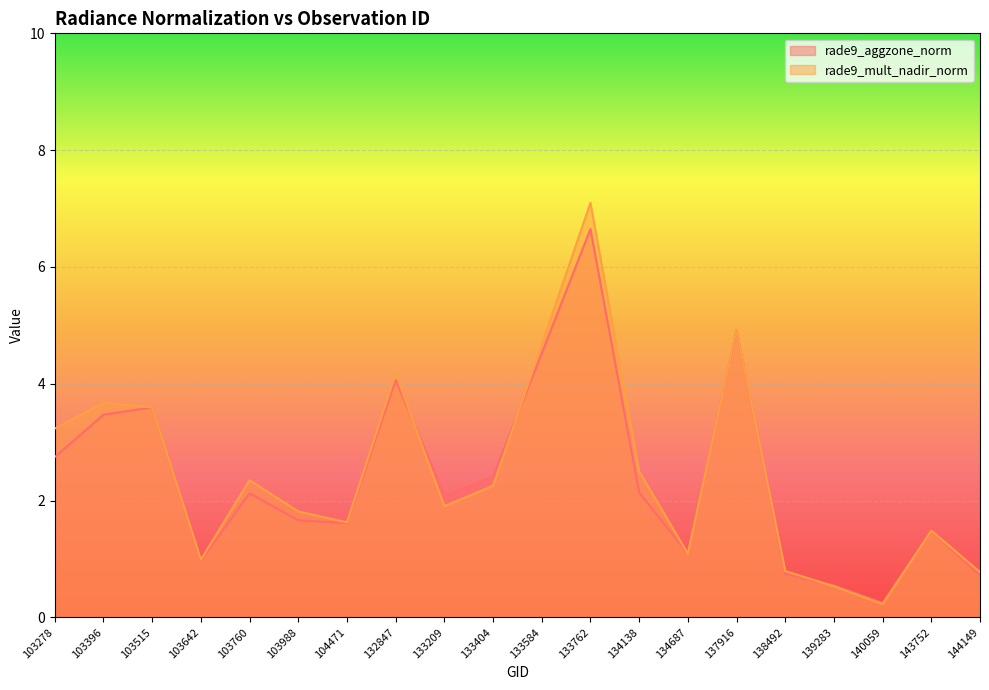

Reading right to left, transcribe all the data shown in this chart.

rade9_aggzone_norm: 0.7	1.5	0.2	0.5	0.7	4.9	1.1	2.1	6.6	4.5	2.4	2.1	4.1	1.6	1.7	2.1	1.0	3.6	3.5	2.7
rade9_mult_nadir_norm: 0.8	1.5	0.2	0.5	0.8	4.9	1.1	2.5	7.1	4.7	2.3	1.9	4.2	1.6	1.8	2.3	1.0	3.6	3.7	3.2